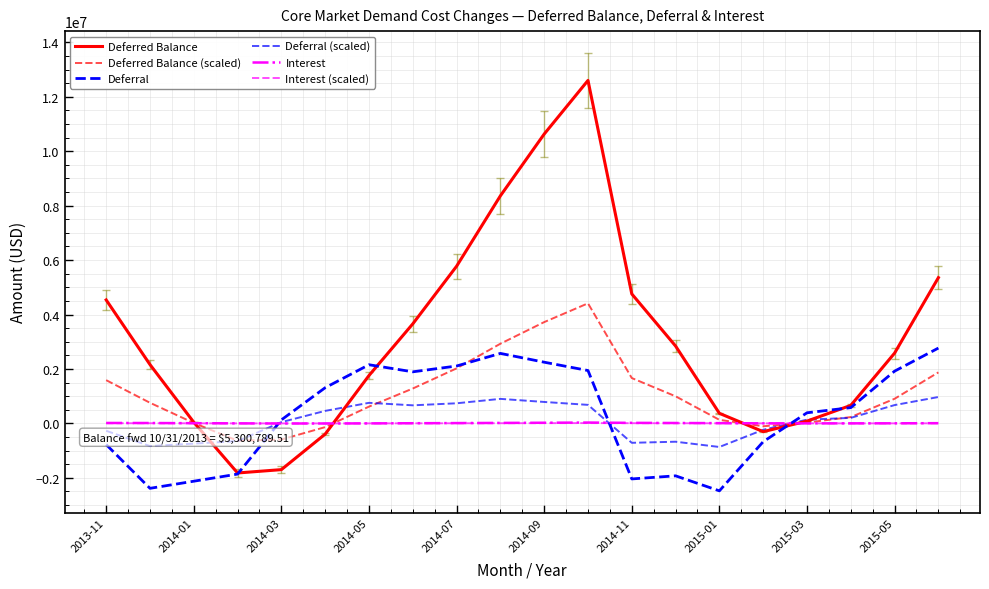

What is the maximum value for Deferred Balance (scaled)?

4410694.8